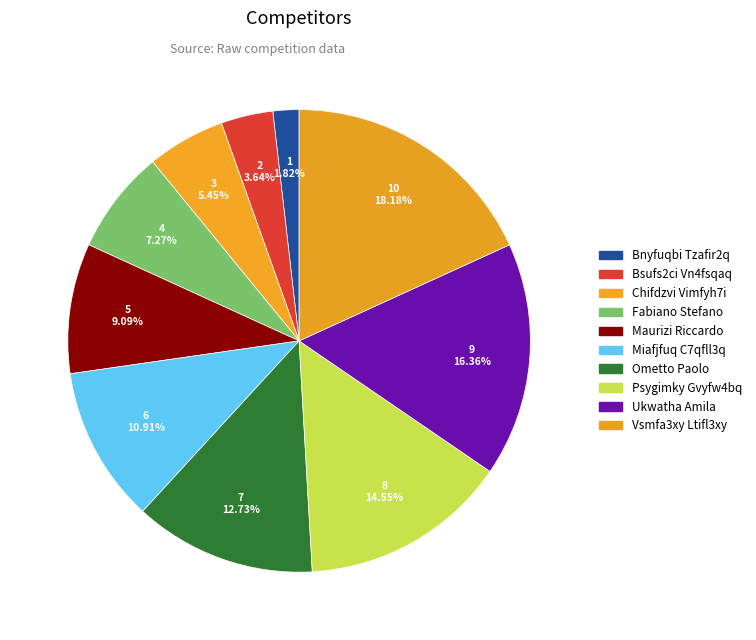

What is the ratio of the value at Ometto Paolo to the value at Fabiano Stefano?

1.8